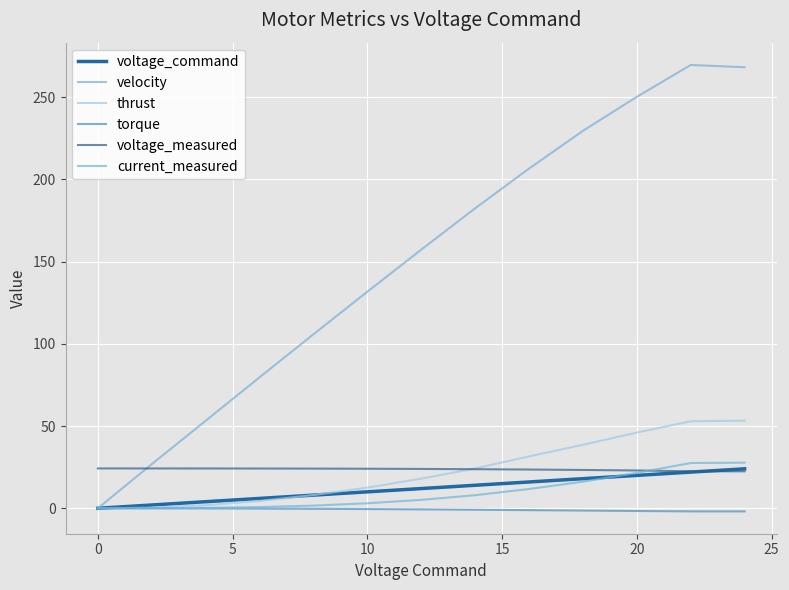

Is this an area chart (filled region under the line)?

No